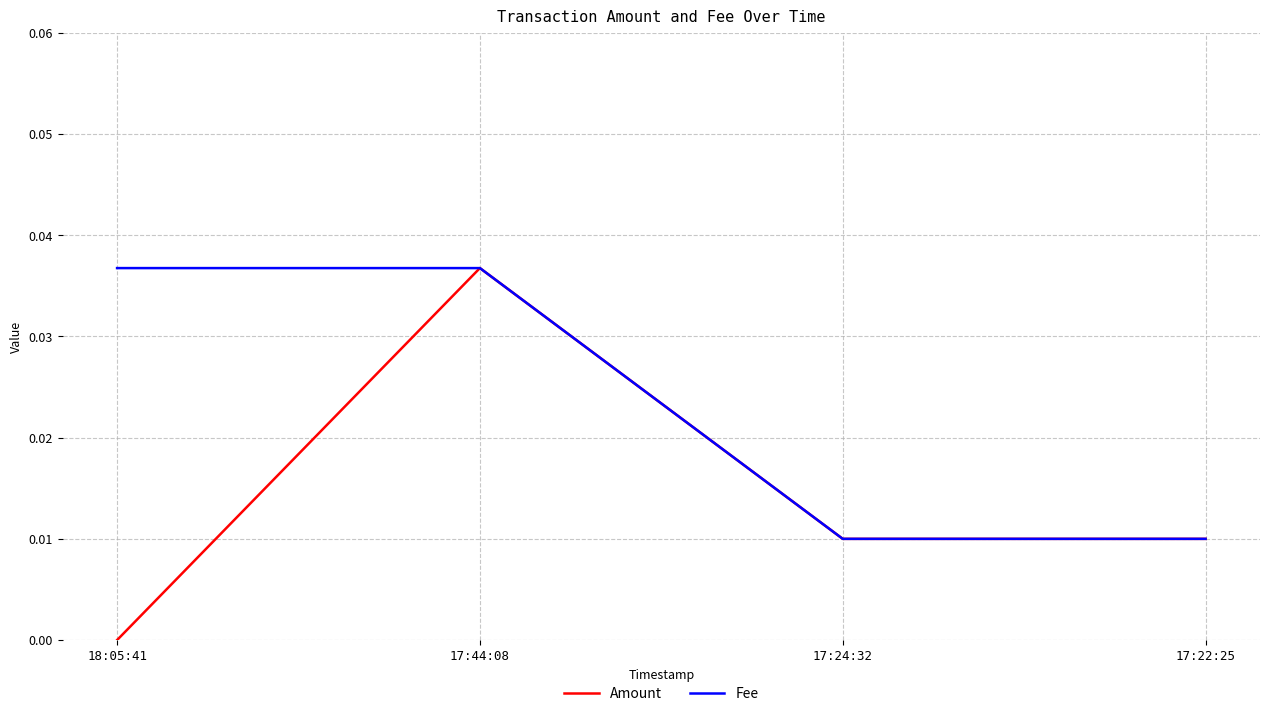

Count the Fee values in the range 0 to 1.

4